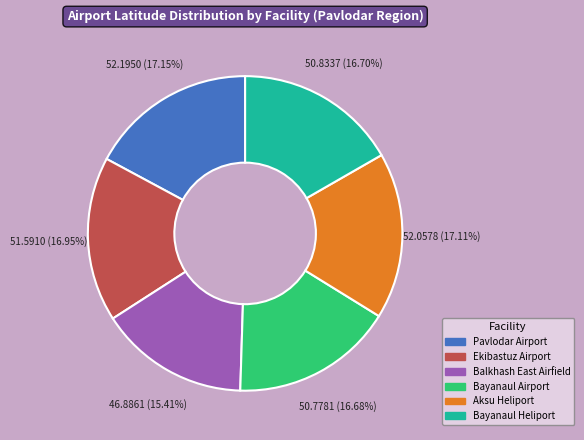

To the nearest percent, what is the average slice percentage?

17%